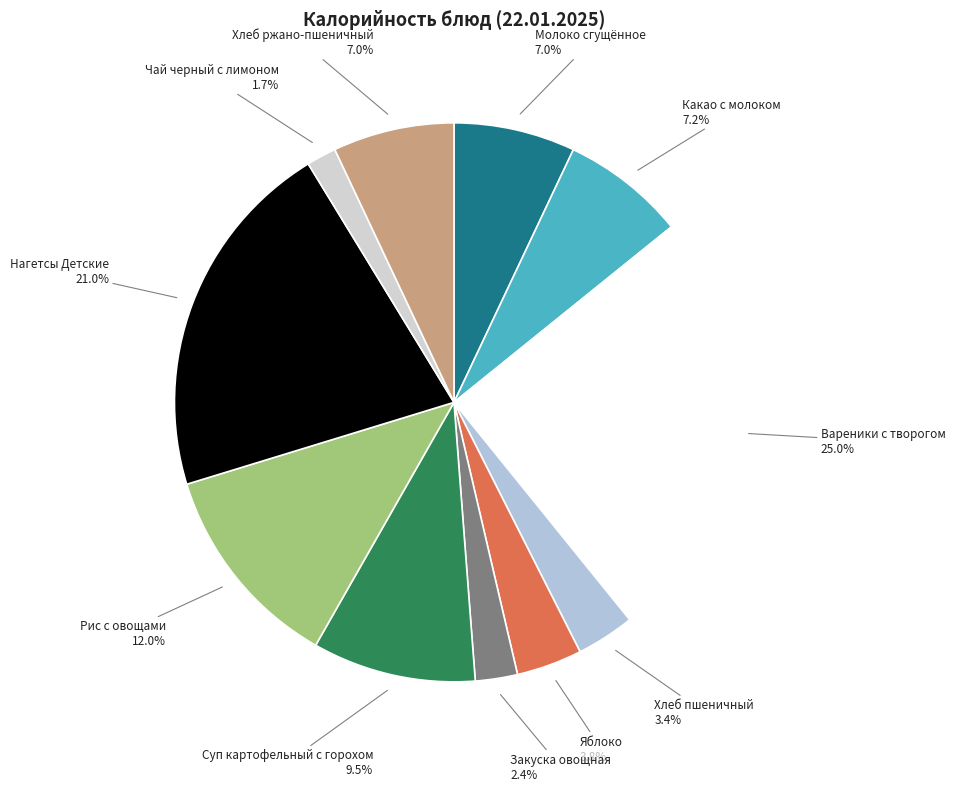

Approximately how many times larger is the value at Какао с молоком compared to Суп картофельный с горохом?

0.8